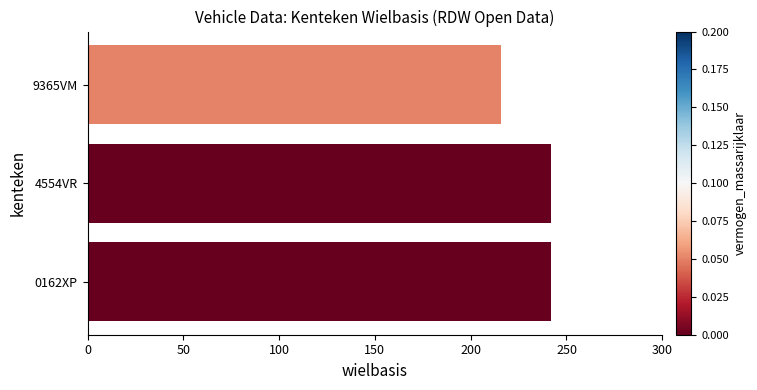

True or false: the data shows 332 at 0162XP.

False